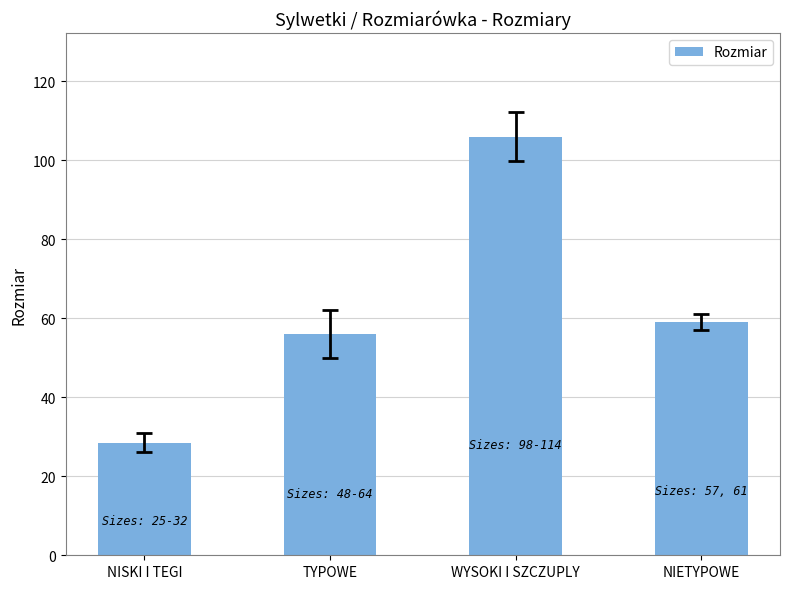

What is the value of the 2nd bar from the left?

56.0